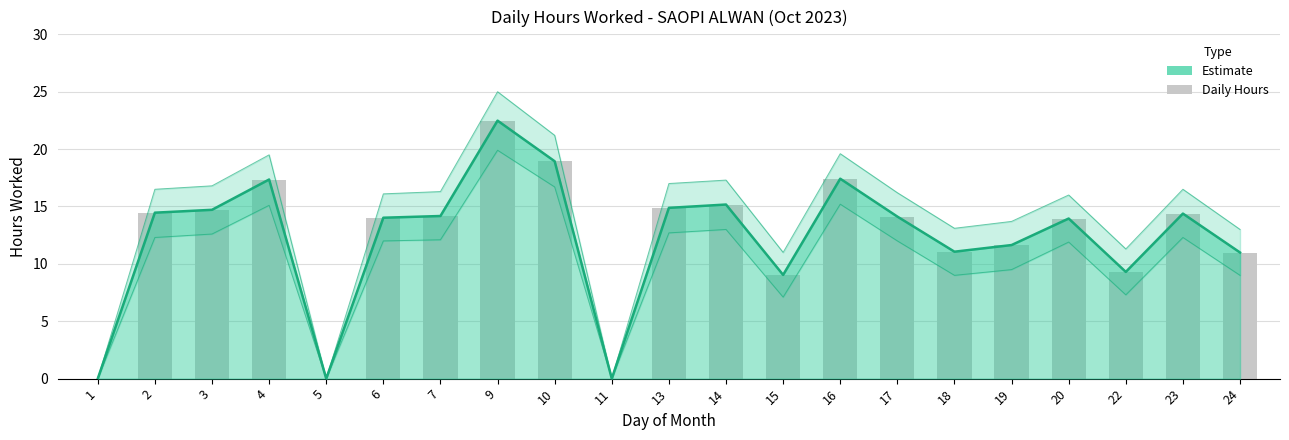

How many values in the Estimate series are below 14?

9